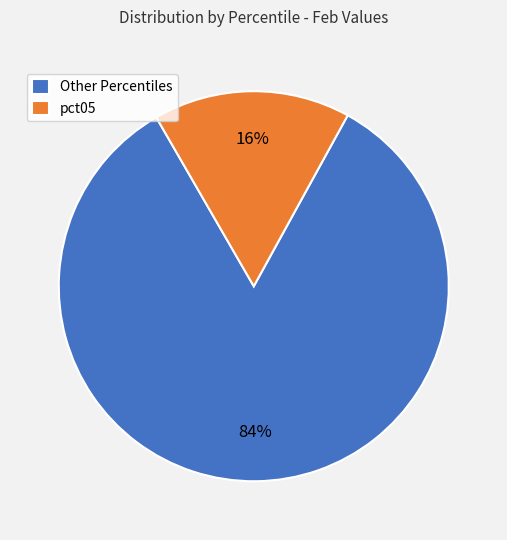

To the nearest percent, what is the average slice percentage?

50%